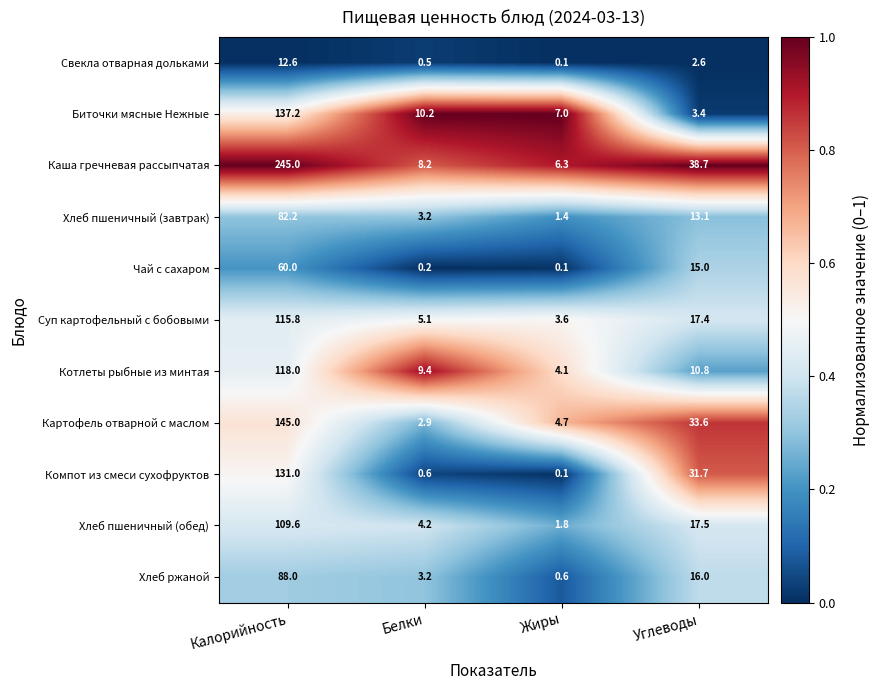

Between Жиры and Углеводы, which series saw the biggest shift?

Каша гречневая рассыпчатая